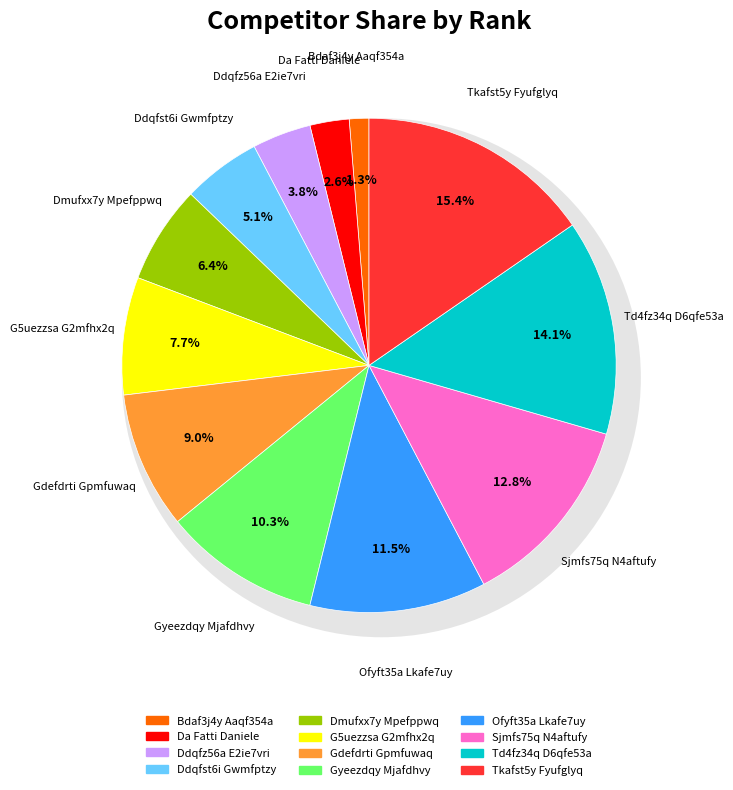

To the nearest percent, what portion does G5uezzsa G2mfhx2q represent?

8%